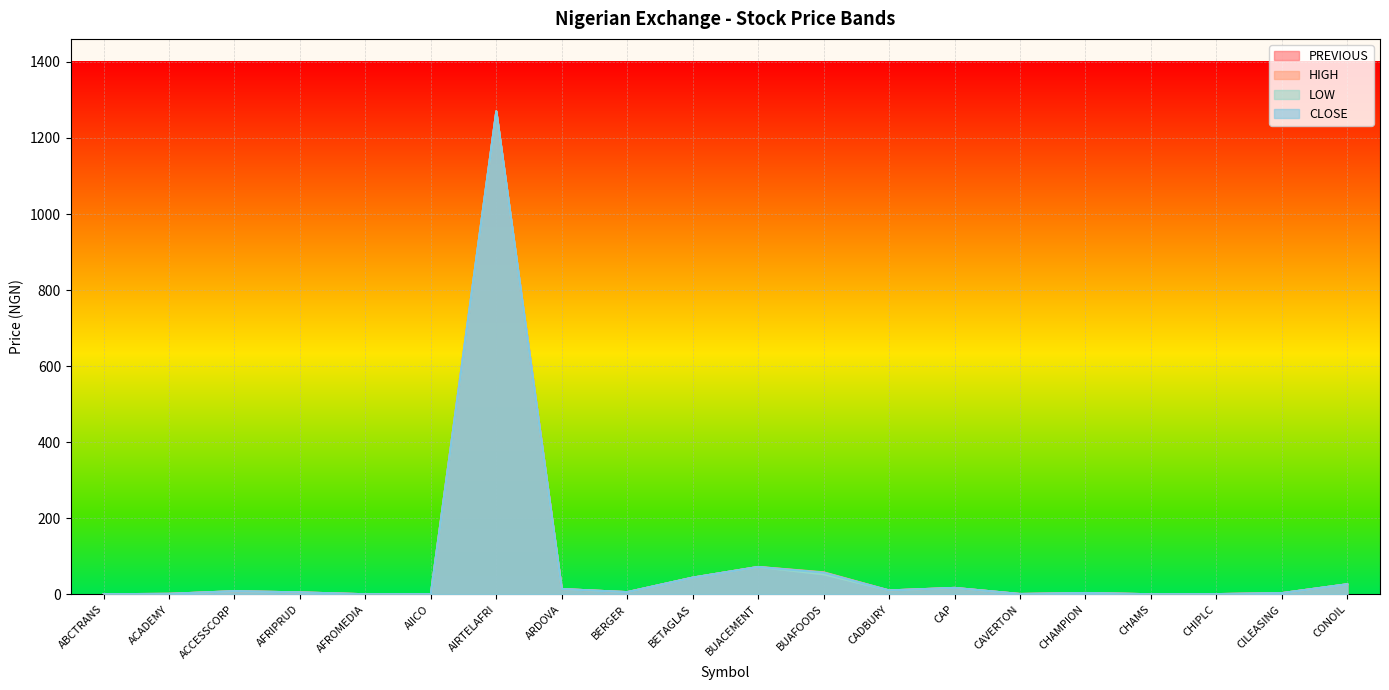

Which series changed the most between CAP and CAVERTON?

PREVIOUS